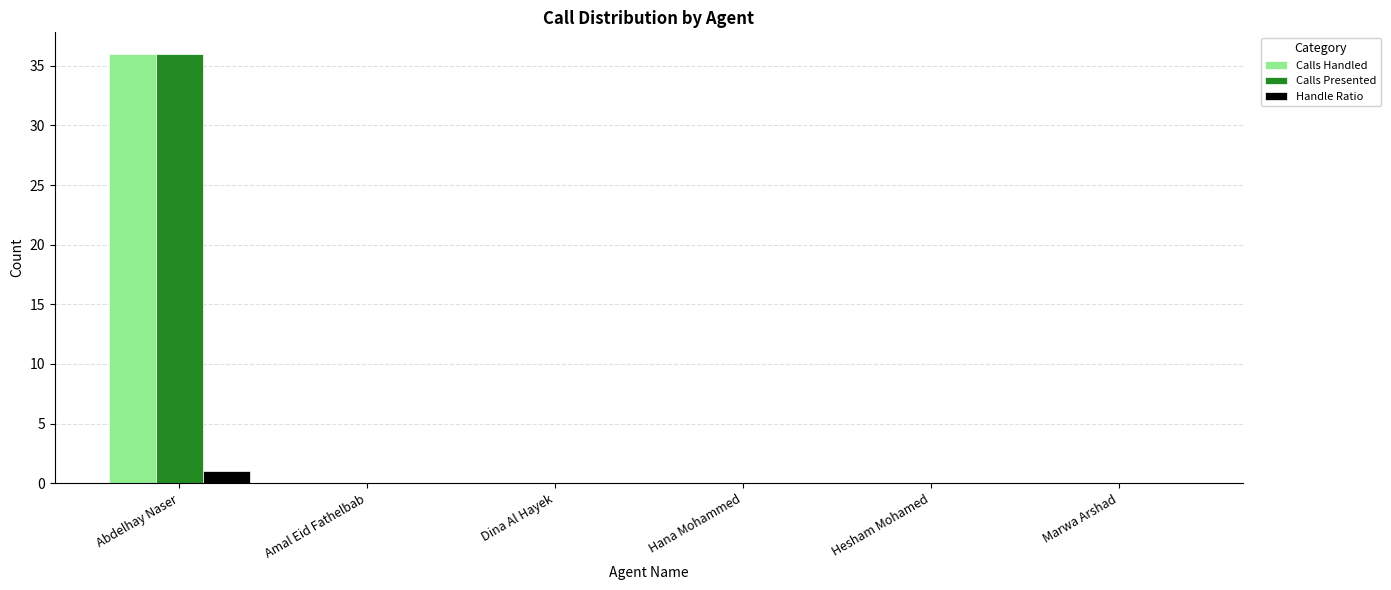

At which category does the chart reach its peak across all series?

Abdelhay Naser